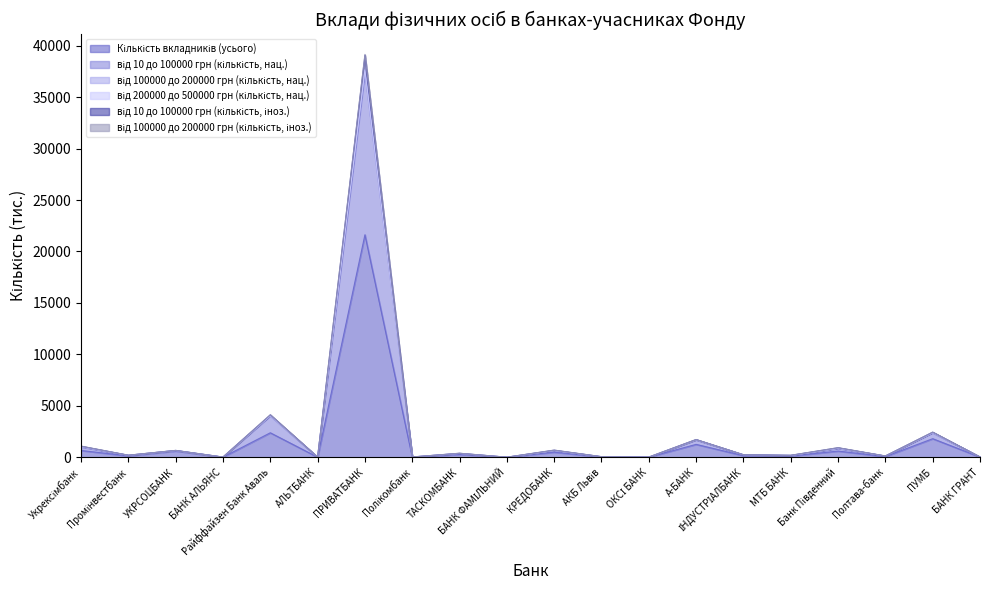

What is the minimum value for Кількість вкладників (усього)?

0.5